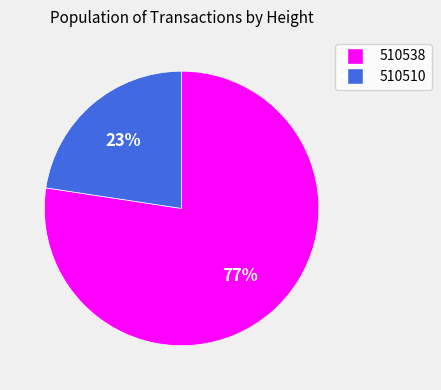

Which has a higher value, 510538 or 510510?

510538